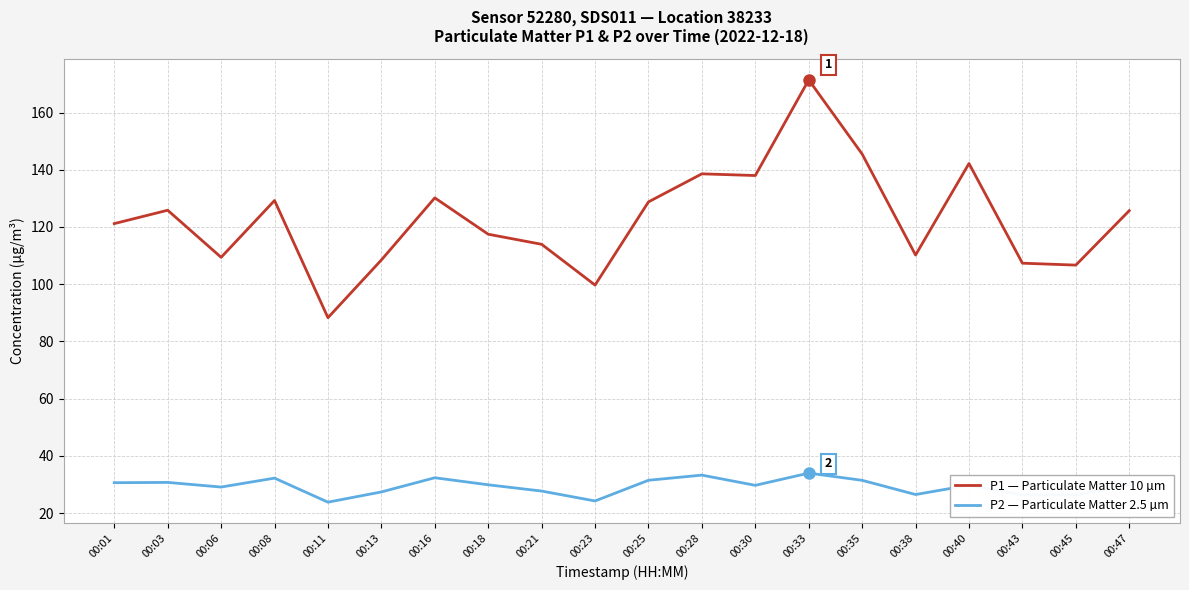

What is the average value of the P1 — Particulate Matter 10 µm series?

122.9